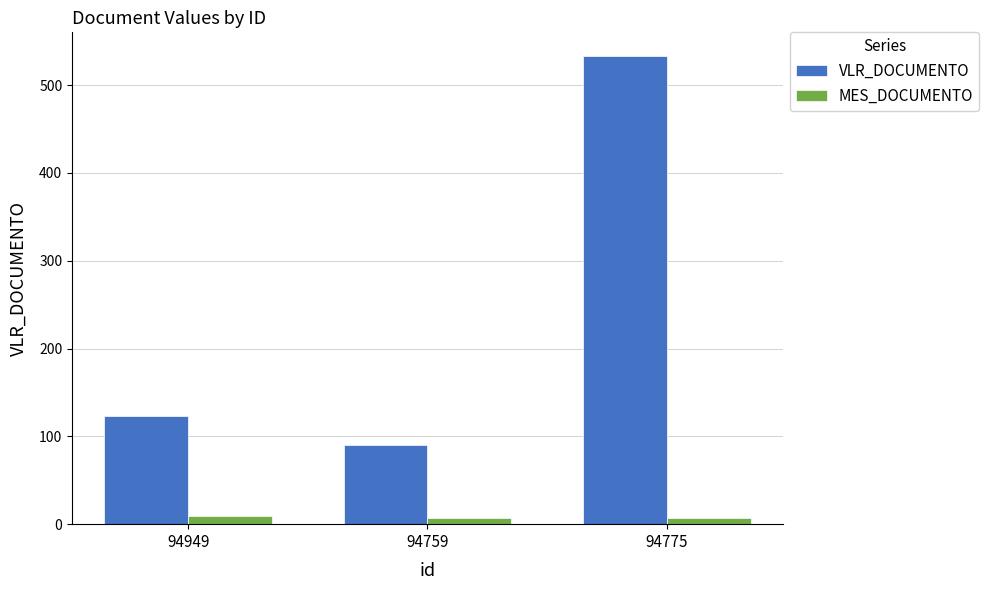

Read the VLR_DOCUMENTO value at 94759.

89.7